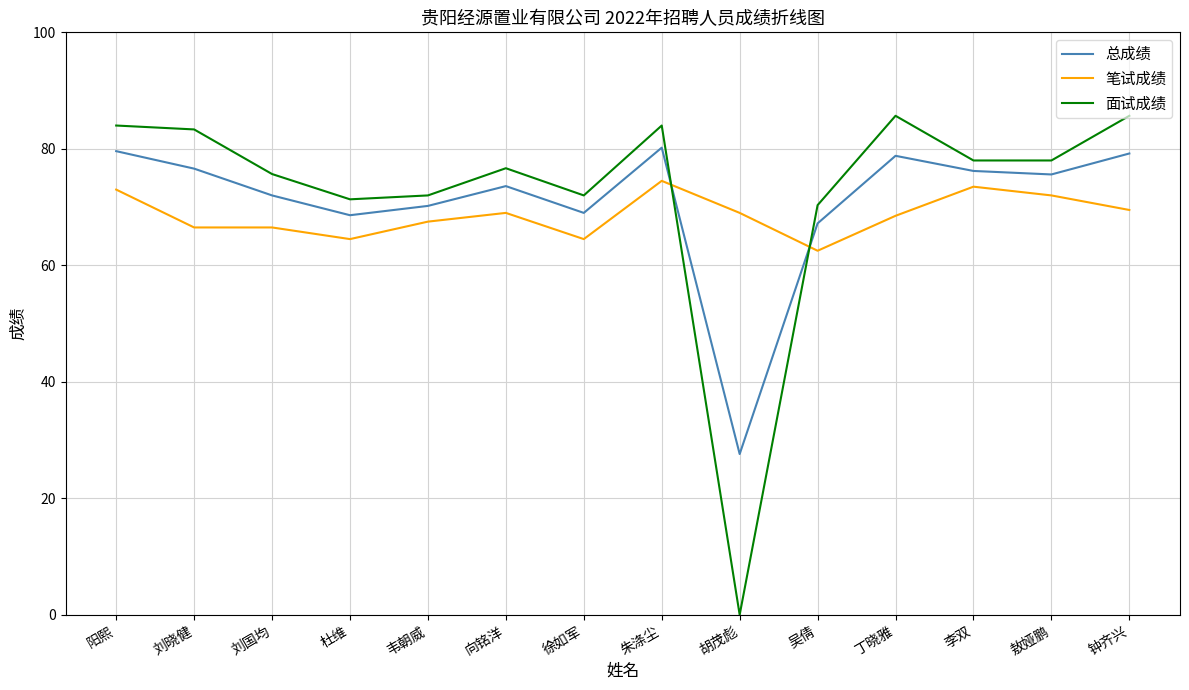

What is the approximate value of 总成绩 at 吴倩?

67.2